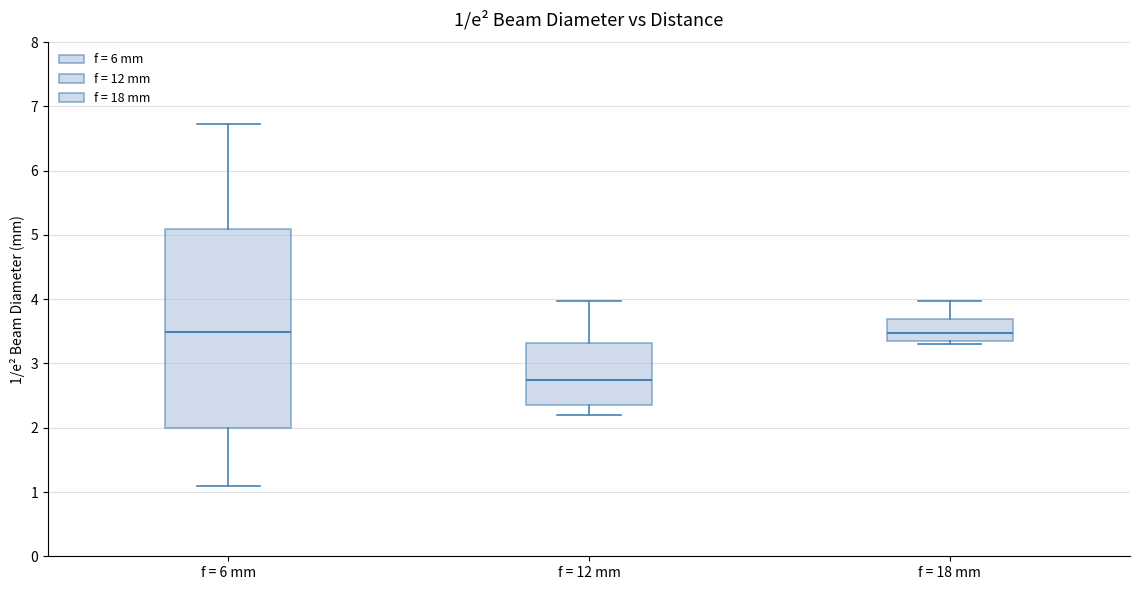

Comparing the boxes themselves (not the whiskers), which one is the tallest?

f = 6 mm